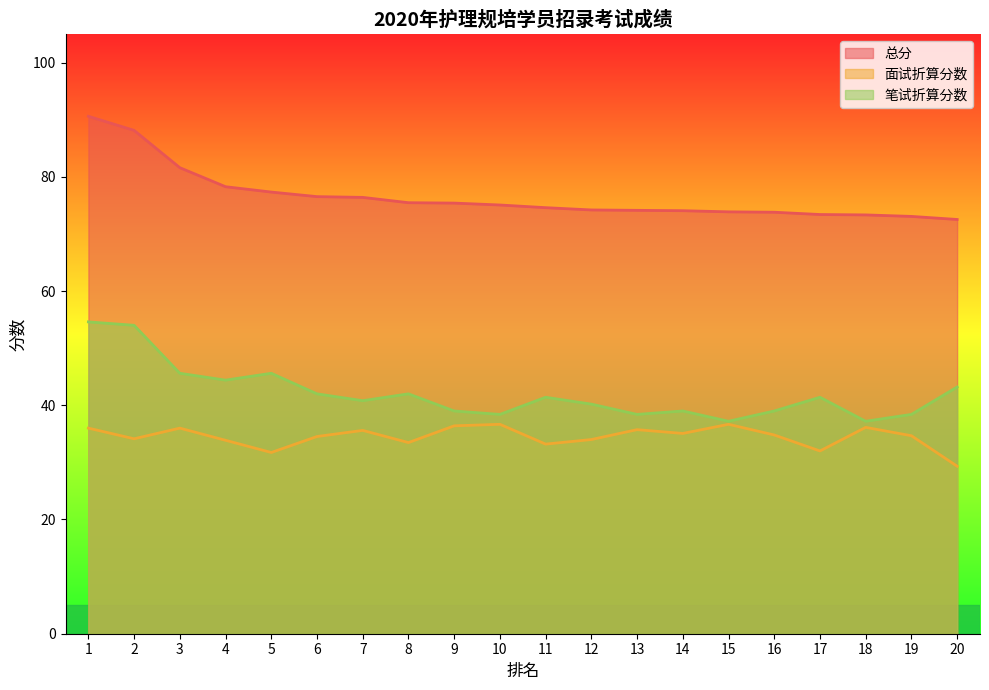

Where is 笔试折算分数 nearest to the value 45?

3